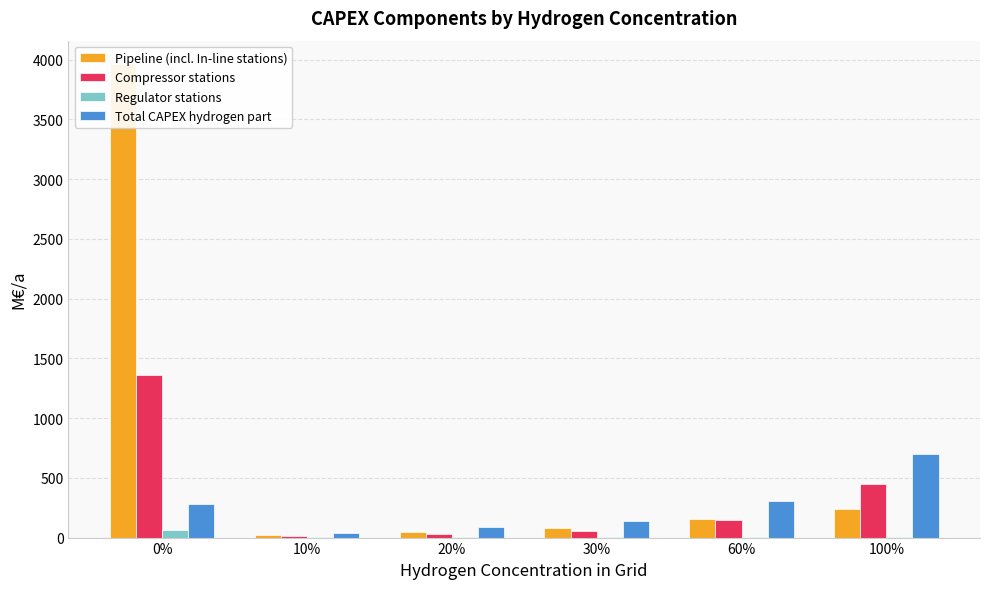

What is the sum of all Regulator stations values?

93.3